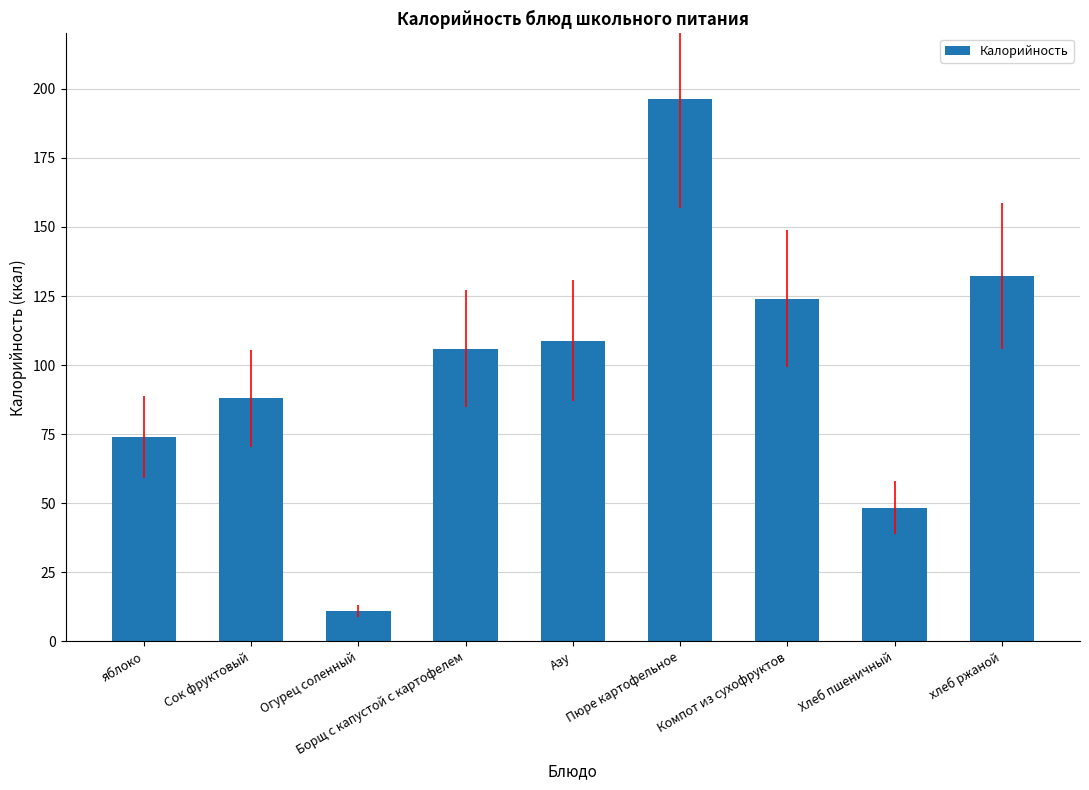

What is the average value?

98.8